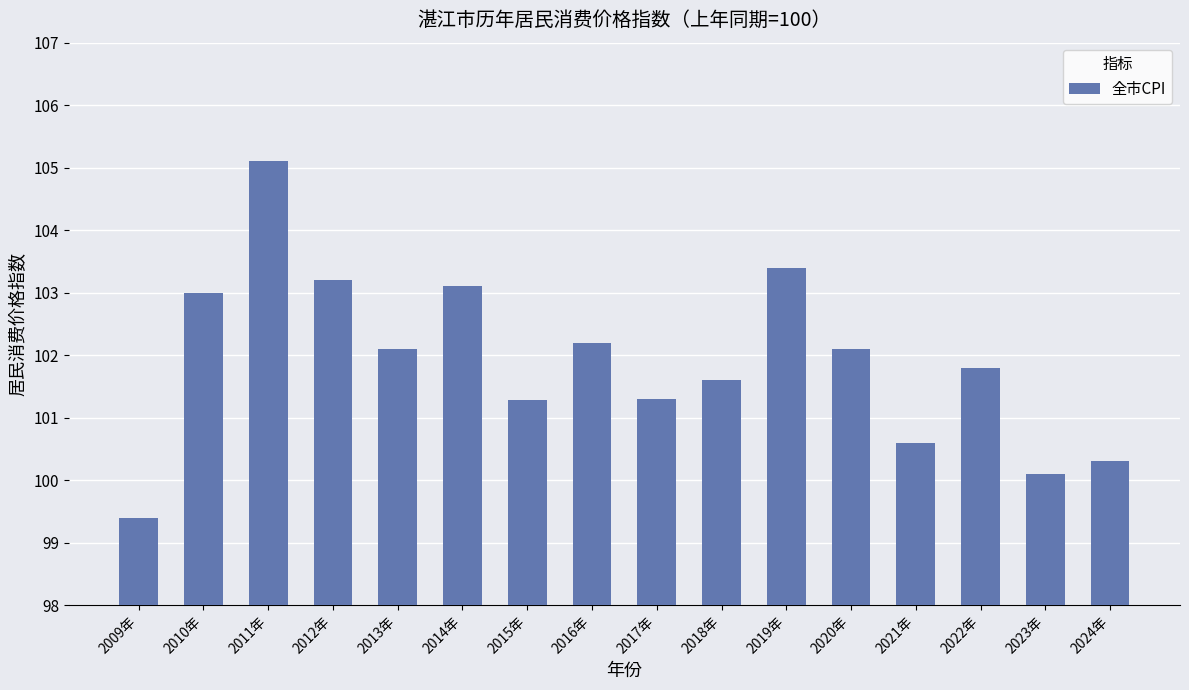

Count the number of data series in this chart.

1